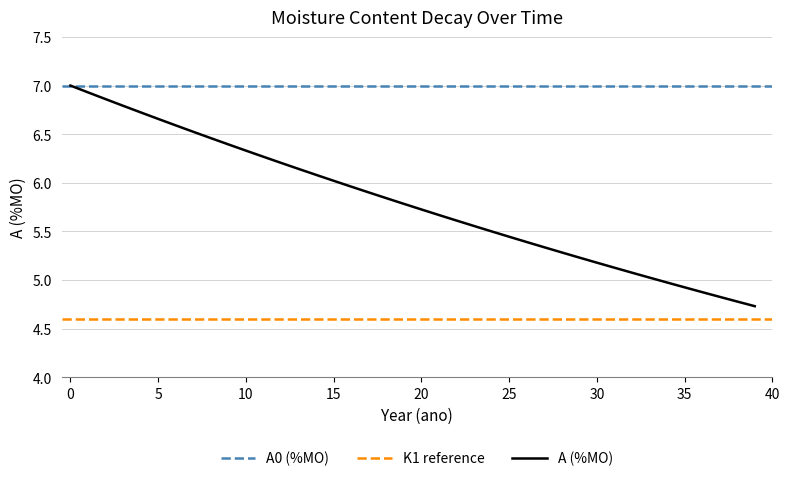

What is the lowest value of the A (%MO) series?

4.7